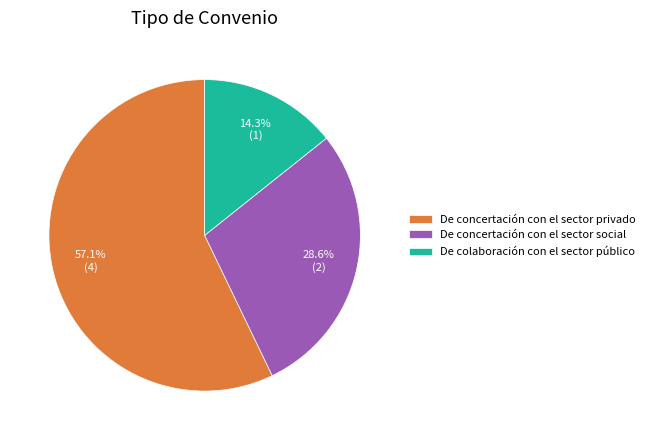

Which has a higher value, De colaboración con el sector público or De concertación con el sector social?

De concertación con el sector social